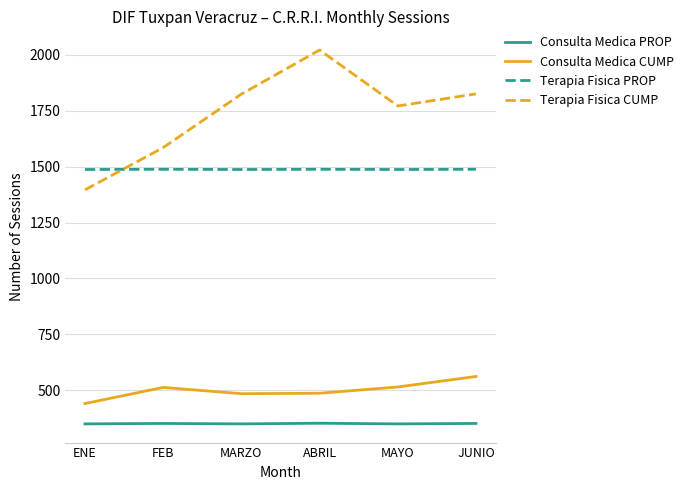

True or false: Terapia Fisica CUMP and Consulta Medica CUMP cross at least once.

False